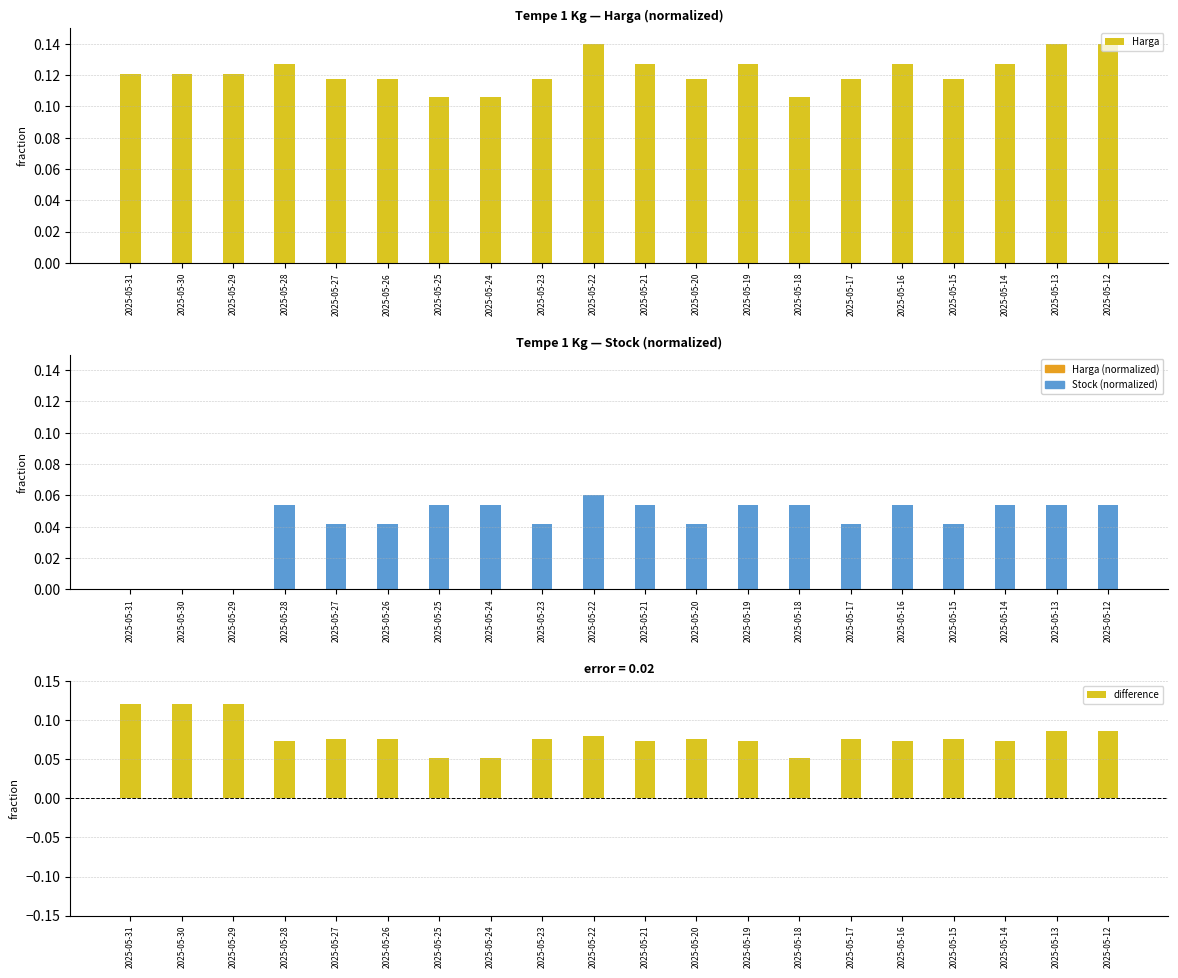

Reading right to left, list all the values displayed in this chart.

Harga: 2025-05-12=0.1	2025-05-13=0.1	2025-05-14=0.1	2025-05-15=0.1	2025-05-16=0.1	2025-05-17=0.1	2025-05-18=0.1	2025-05-19=0.1	2025-05-20=0.1	2025-05-21=0.1	2025-05-22=0.1	2025-05-23=0.1	2025-05-24=0.1	2025-05-25=0.1	2025-05-26=0.1	2025-05-27=0.1	2025-05-28=0.1	2025-05-29=0.1	2025-05-30=0.1	2025-05-31=0.1
Stock: 2025-05-12=0.1	2025-05-13=0.1	2025-05-14=0.1	2025-05-15=0.0	2025-05-16=0.1	2025-05-17=0.0	2025-05-18=0.1	2025-05-19=0.1	2025-05-20=0.0	2025-05-21=0.1	2025-05-22=0.1	2025-05-23=0.0	2025-05-24=0.1	2025-05-25=0.1	2025-05-26=0.0	2025-05-27=0.0	2025-05-28=0.1	2025-05-29=0.0	2025-05-30=0.0	2025-05-31=0.0
difference: 2025-05-12=0.1	2025-05-13=0.1	2025-05-14=0.1	2025-05-15=0.1	2025-05-16=0.1	2025-05-17=0.1	2025-05-18=0.1	2025-05-19=0.1	2025-05-20=0.1	2025-05-21=0.1	2025-05-22=0.1	2025-05-23=0.1	2025-05-24=0.1	2025-05-25=0.1	2025-05-26=0.1	2025-05-27=0.1	2025-05-28=0.1	2025-05-29=0.1	2025-05-30=0.1	2025-05-31=0.1